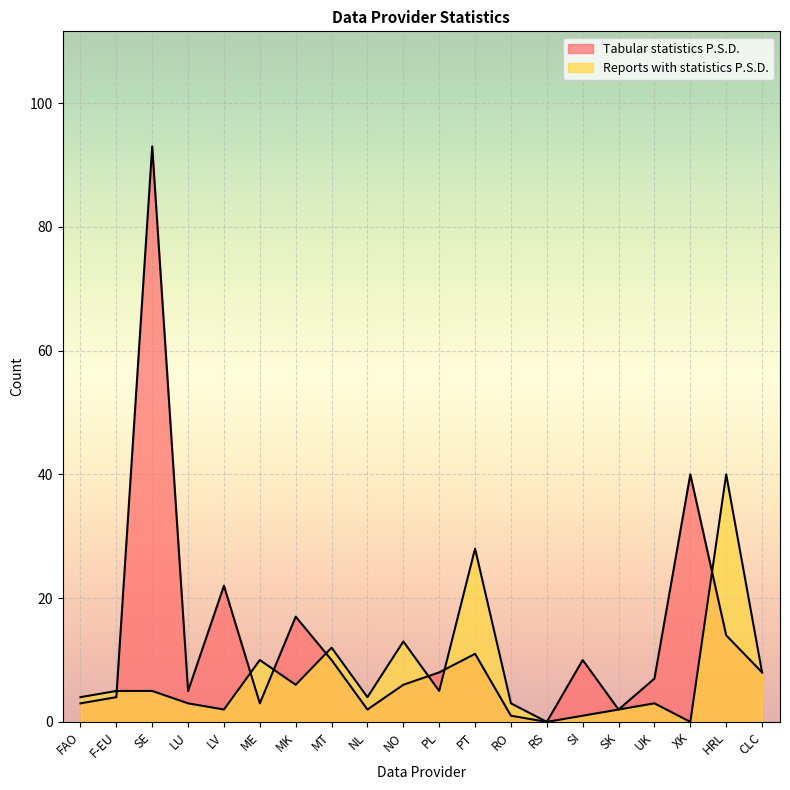

The Tabular statistics P.S.D. series shows 5 at LU. True or false?

True